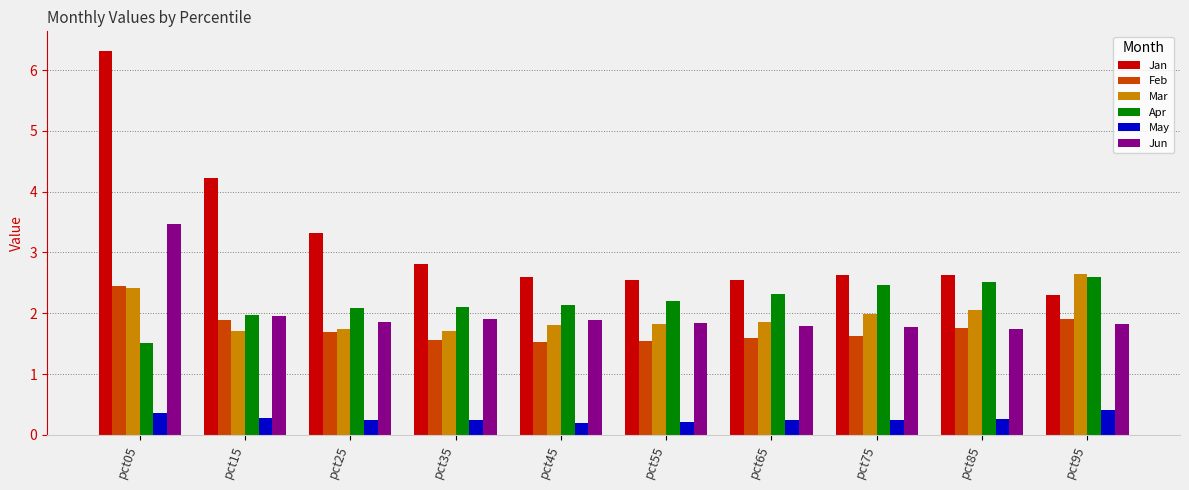

How many data points in Apr are less than 2?

2